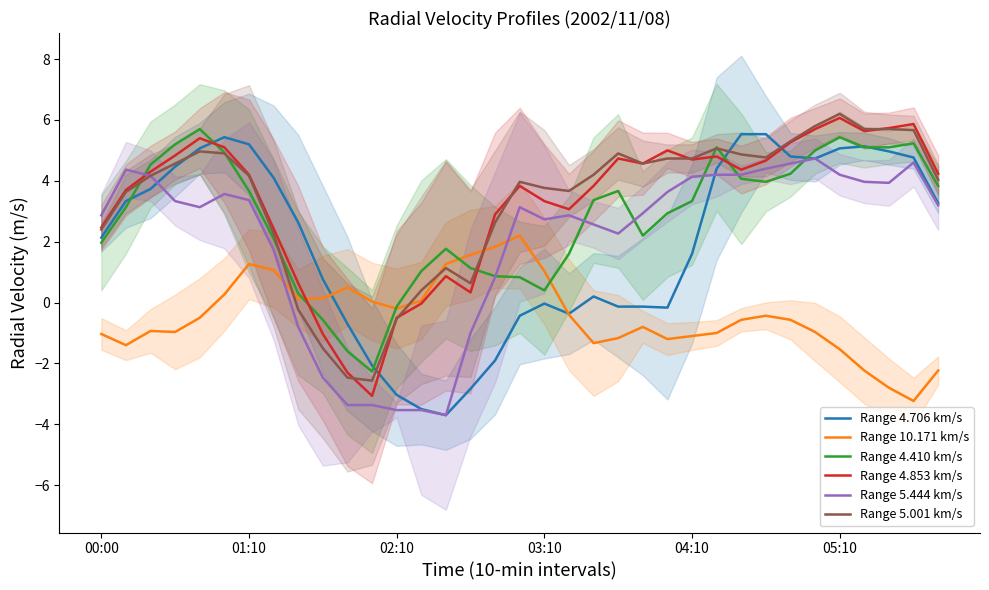

What is the maximum value for Range 4.706 km/s?

5.5